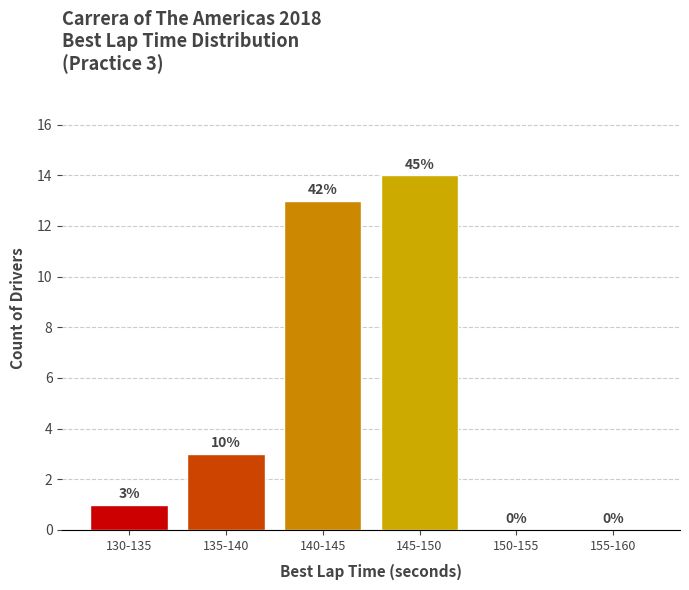

Reading left to right, what are all the values shown in this chart?

130-135=1	135-140=3	140-145=13	145-150=14	150-155=0	155-160=0